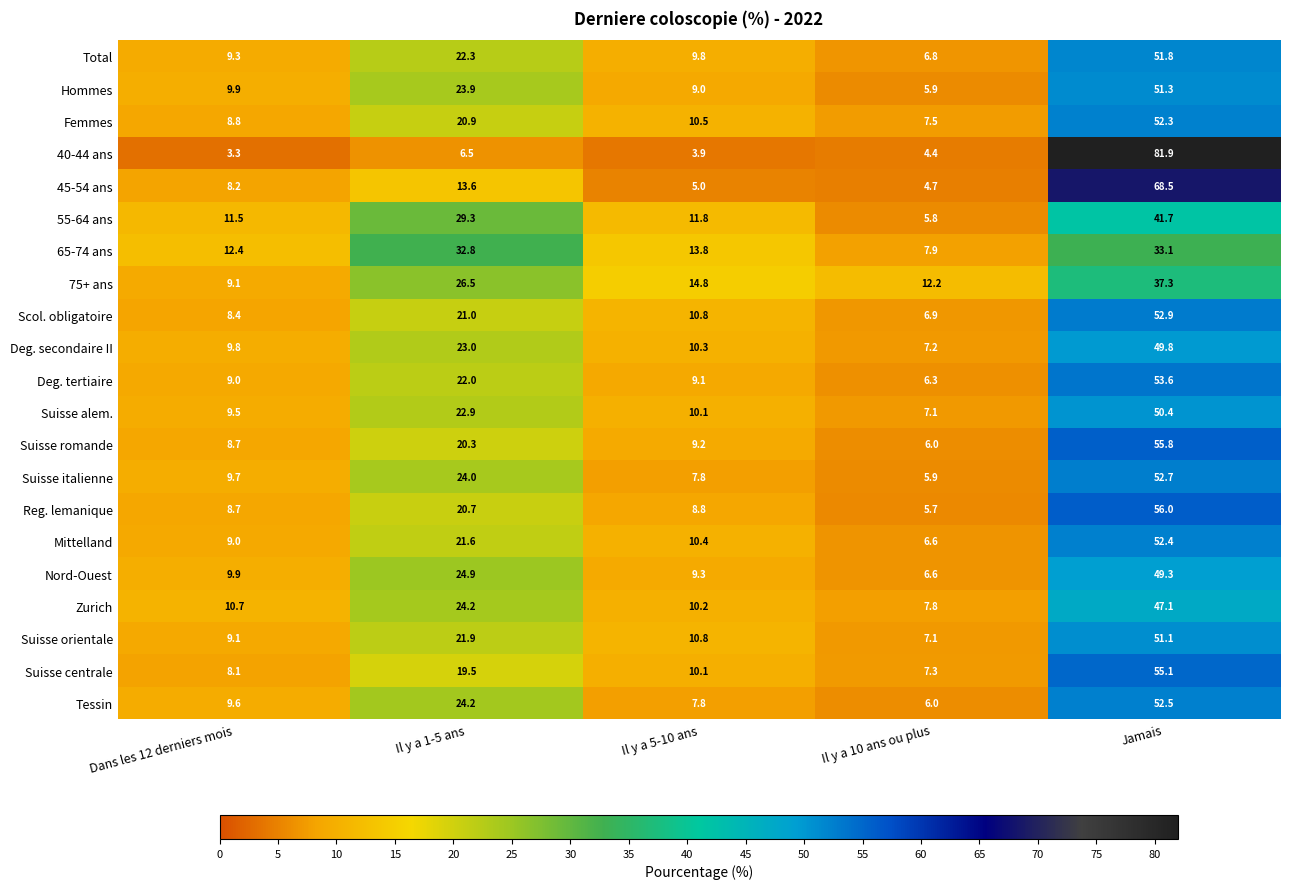

Rank the series by their maximum value, from highest to lowest.

40-44 ans, 45-54 ans, Reg. lemanique, Suisse romande, Suisse centrale, Deg. tertiaire, Scol. obligatoire, Suisse italienne, Tessin, Mittelland, Femmes, Total, Hommes, Suisse orientale, Suisse alem., Deg. secondaire II, Nord-Ouest, Zurich, 55-64 ans, 75+ ans, 65-74 ans